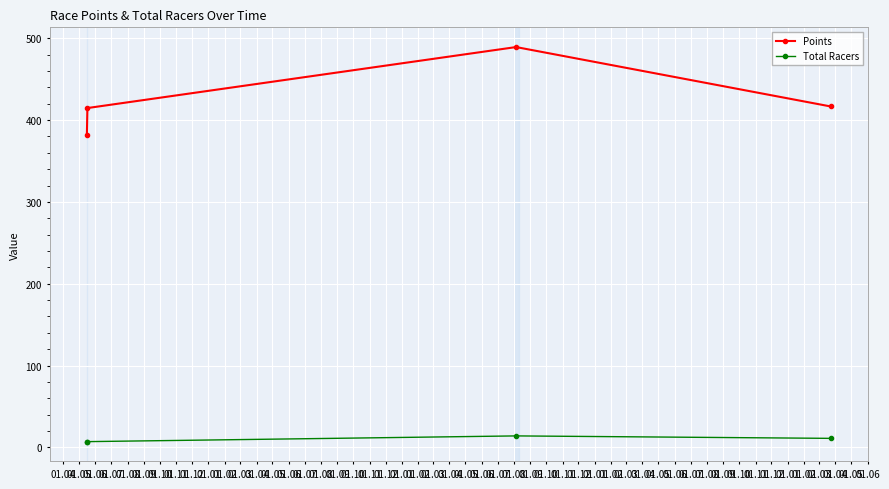

List the series in order of their overall mean, highest first.

Points, Total Racers